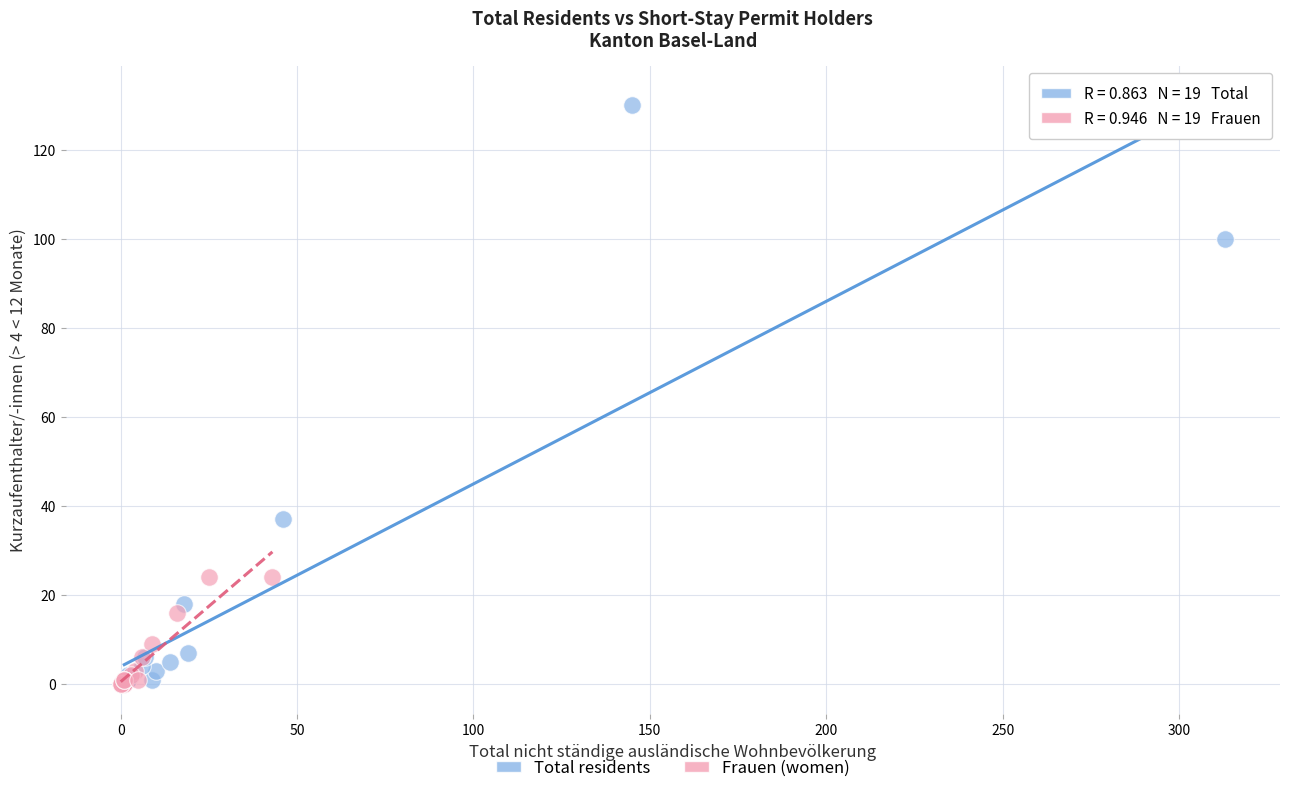

What are all the series names shown in the legend?

Total residents, Frauen (women)